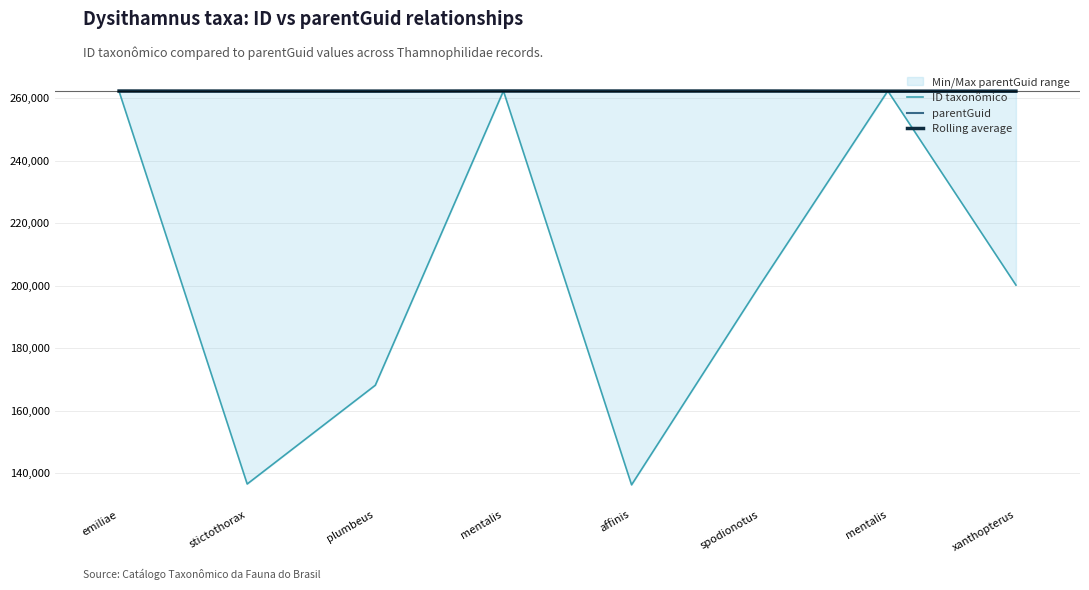

Rank the series at emiliae from lowest to highest value.

ID taxonômico, Rolling average, parentGuid